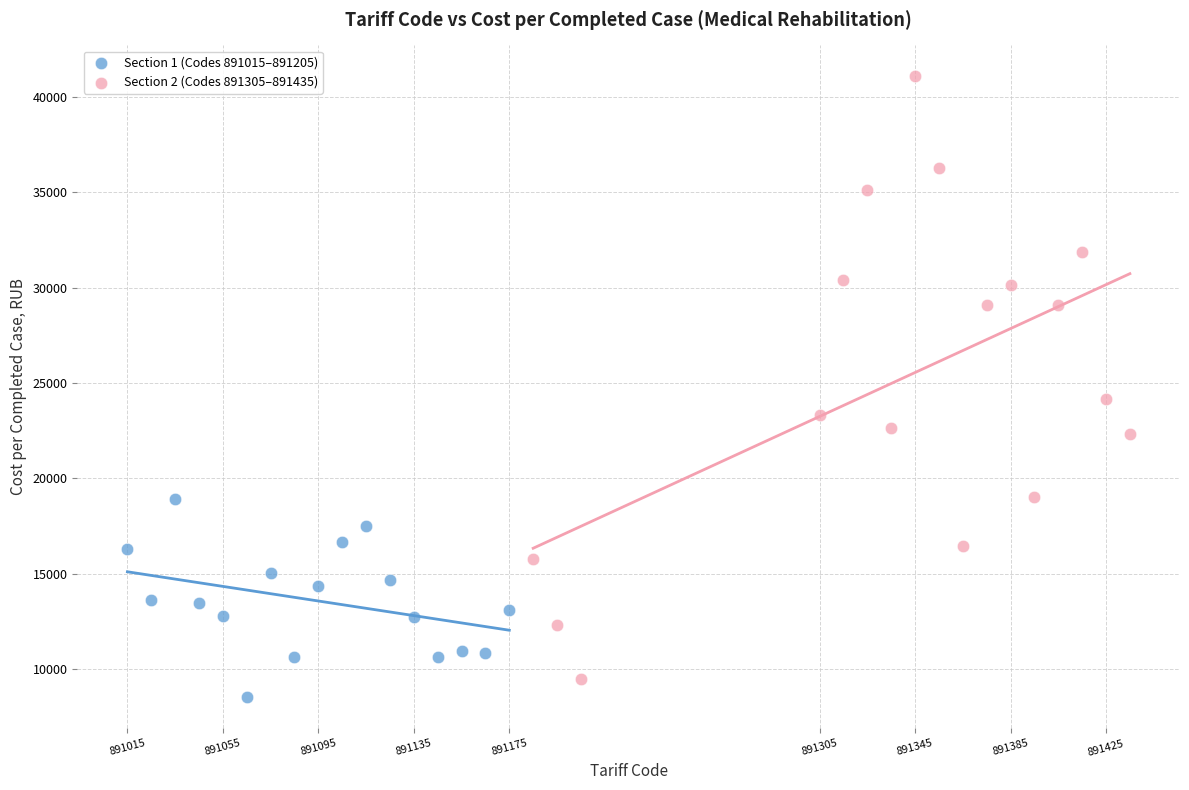

Which series has the largest Y range (max minus min)?

Section 2 (Codes 891305–891435)